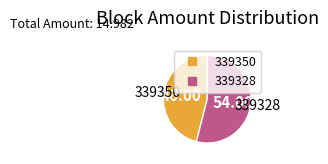

Combined, do 339350 and 339328 account for over 50%?

Yes